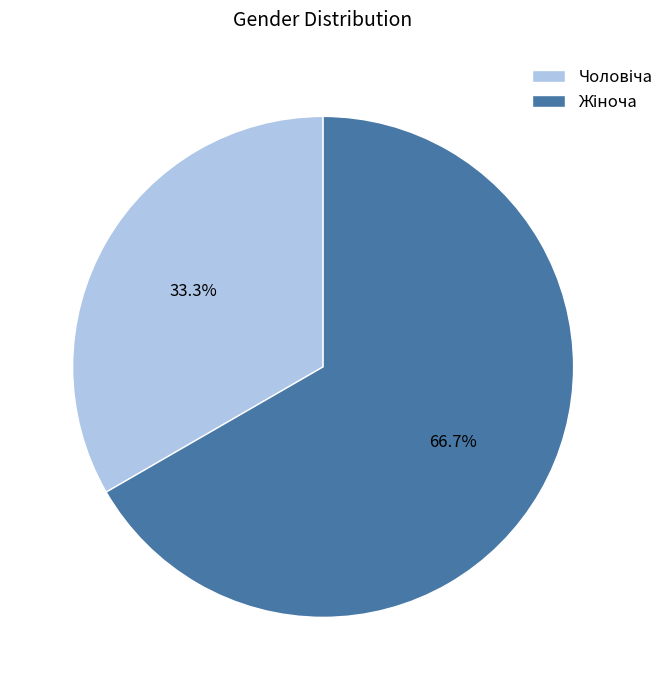

How many slices are in this pie chart?

2